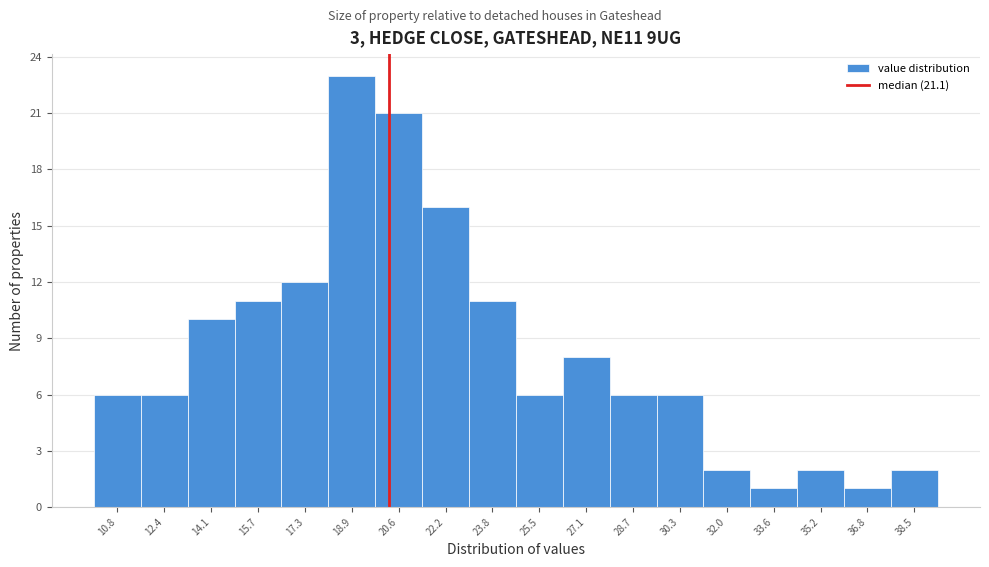

Reading left to right, extract all data points from this chart.

10.8=6	12.4=6	14.1=10	15.7=11	17.3=12	18.9=23	20.6=21	22.2=16	23.8=11	25.5=6	27.1=8	28.7=6	30.3=6	32.0=2	33.6=1	35.2=2	36.8=1	38.5=2